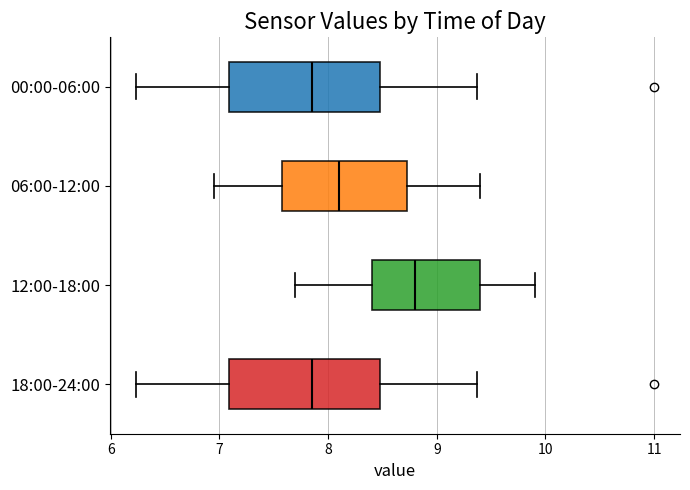

Reading bottom to top, read every box against the x-axis: the position of its median line, the range the box covers, and the ends of its whiskers. The values are not printed on the chart, so give them approximately, as read against the axis.

18:00-24:00: median 7.9, box 7.1 to 8.5, whiskers 6.2 to 9.4
12:00-18:00: median 8.8, box 8.4 to 9.4, whiskers 7.7 to 9.9
06:00-12:00: median 8.1, box 7.6 to 8.7, whiskers 7.0 to 9.4
00:00-06:00: median 7.9, box 7.1 to 8.5, whiskers 6.2 to 9.4